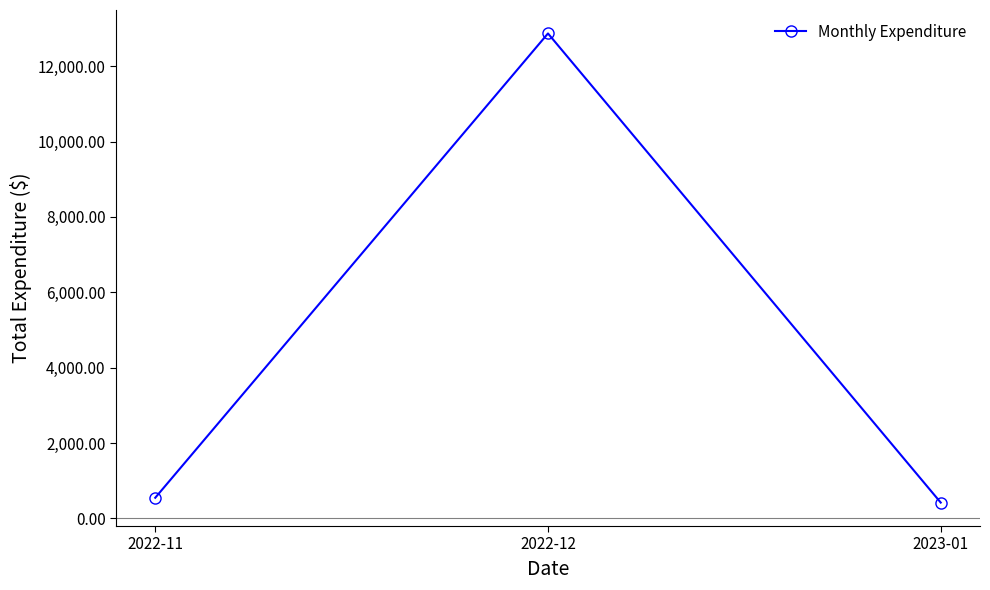

Is it true that the value at 2022-11 is 547.9?

True